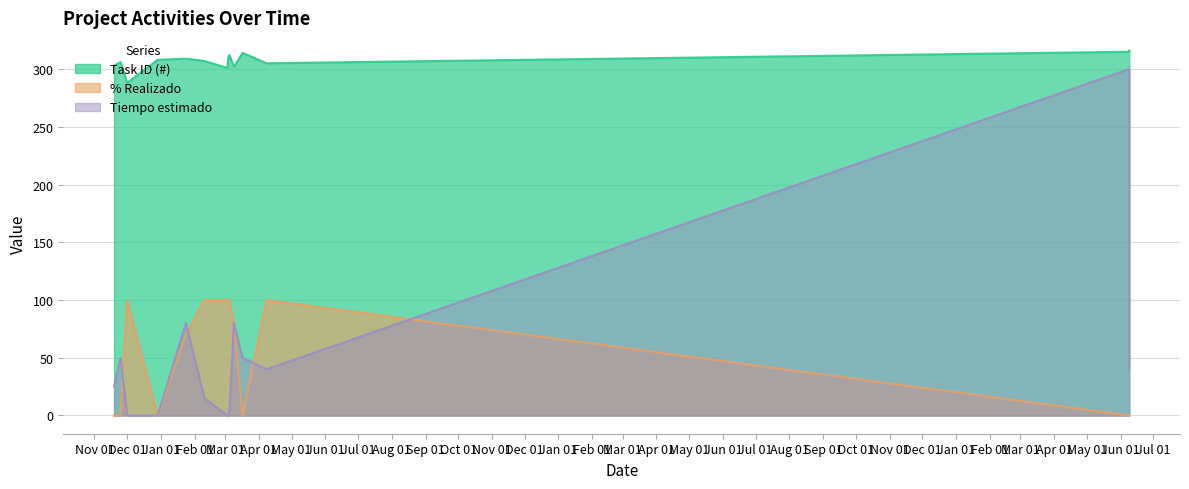

What is the label of the 9th point from the right?

2021-02-10